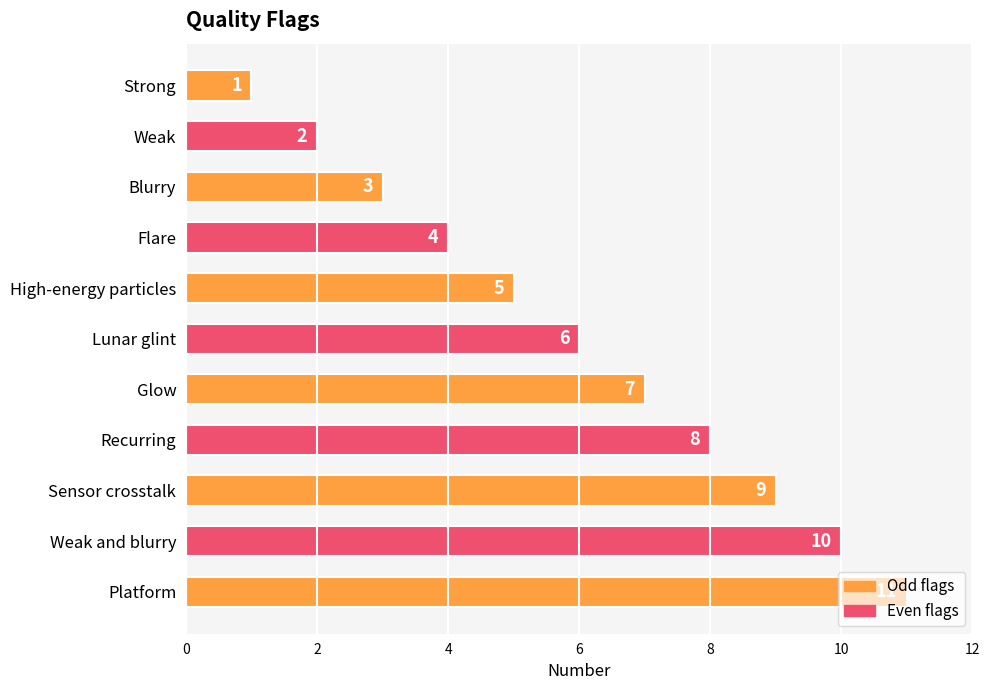

List the labels in order of value, smallest first.

Strong, Weak, Blurry, Flare, High-energy particles, Lunar glint, Glow, Recurring, Sensor crosstalk, Weak and blurry, Platform